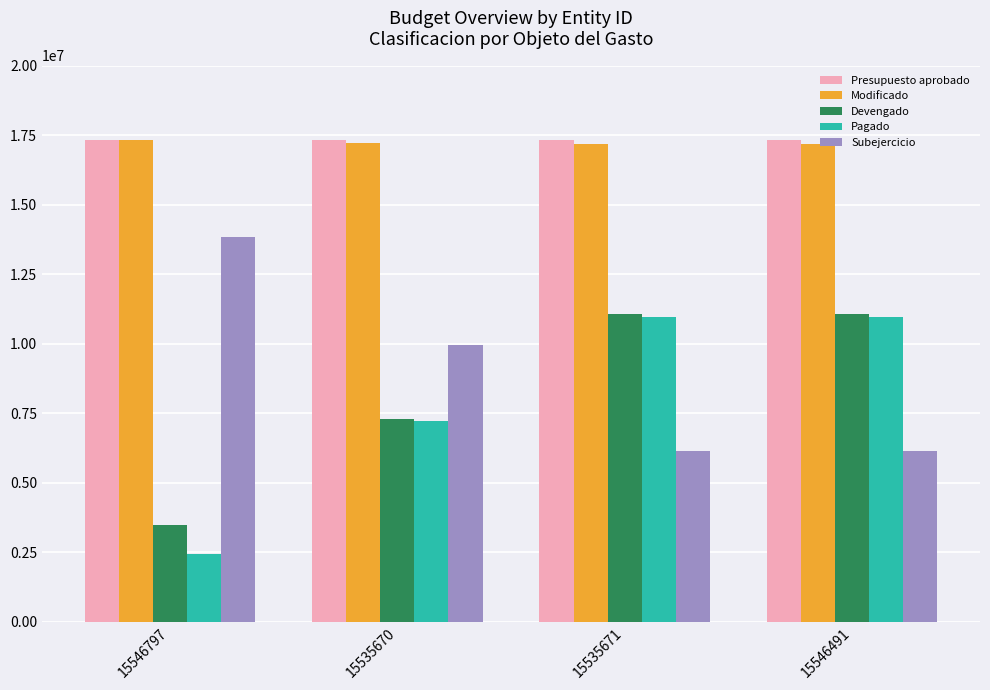

What is the difference between the maximum and minimum values in the Subejercicio series?

7715793.9